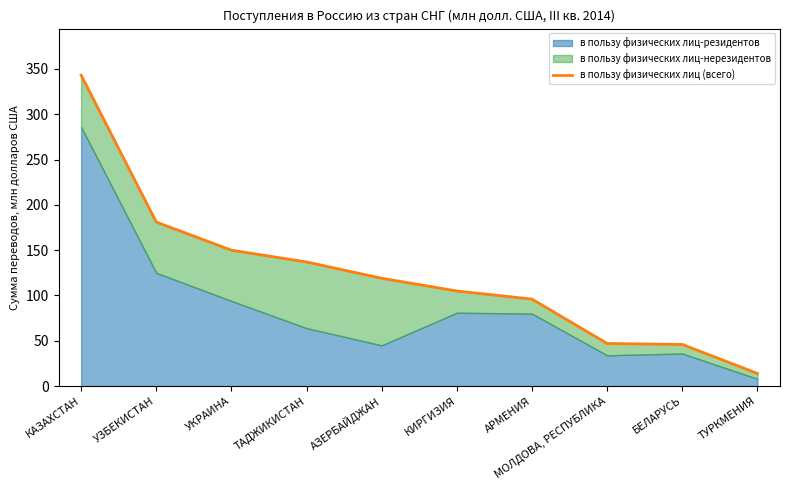

What is the average value?

124